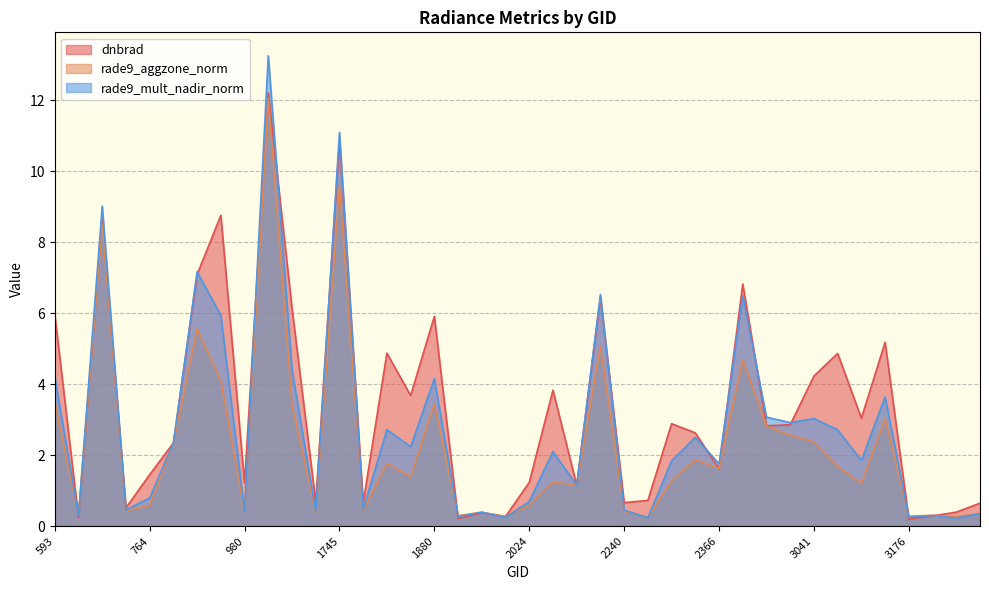

What is the value of the dnbrad point at the 23rd from the left?

1.1